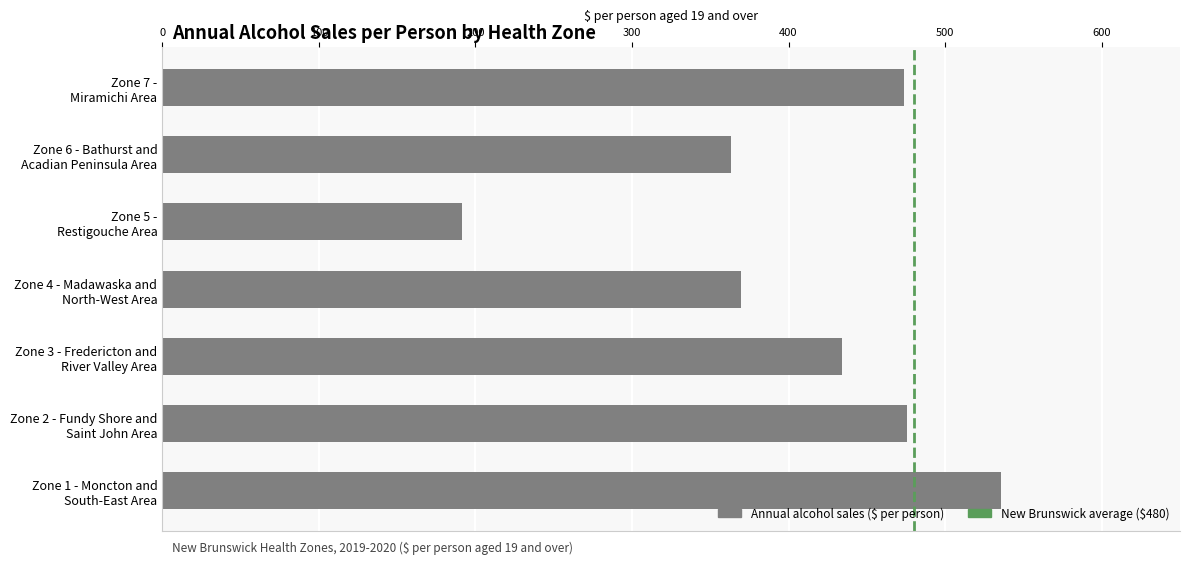

At which label is the value closest to 363?

Zone 6 - Bathurst and
Acadian Peninsula Area